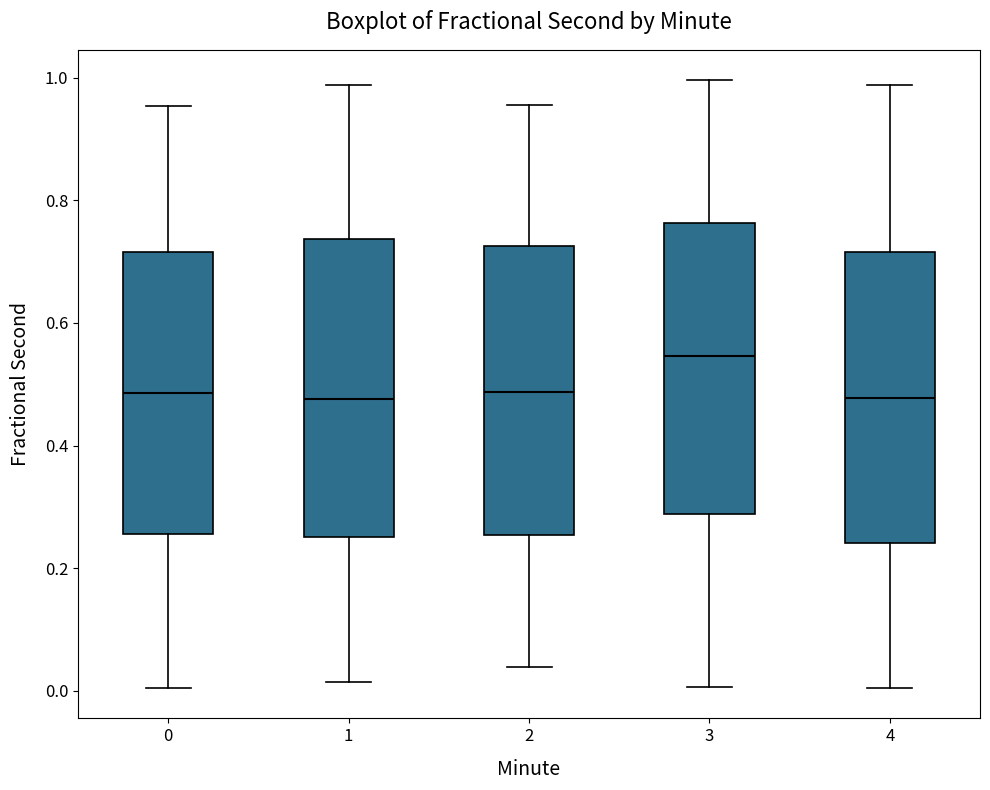

Reading left to right, transcribe this box plot: for each box, give where its median line is, the range the box spans, and where its two whiskers end, as read against the y-axis. The values are not printed on the chart, so give them approximately, as read against the axis.

0: median 0.48, box 0.26 to 0.72, whiskers 0.00 to 0.96
1: median 0.48, box 0.26 to 0.74, whiskers 0.02 to 0.98
2: median 0.48, box 0.26 to 0.72, whiskers 0.04 to 0.96
3: median 0.54, box 0.28 to 0.76, whiskers 0.00 to 1.00
4: median 0.48, box 0.24 to 0.72, whiskers 0.00 to 0.98